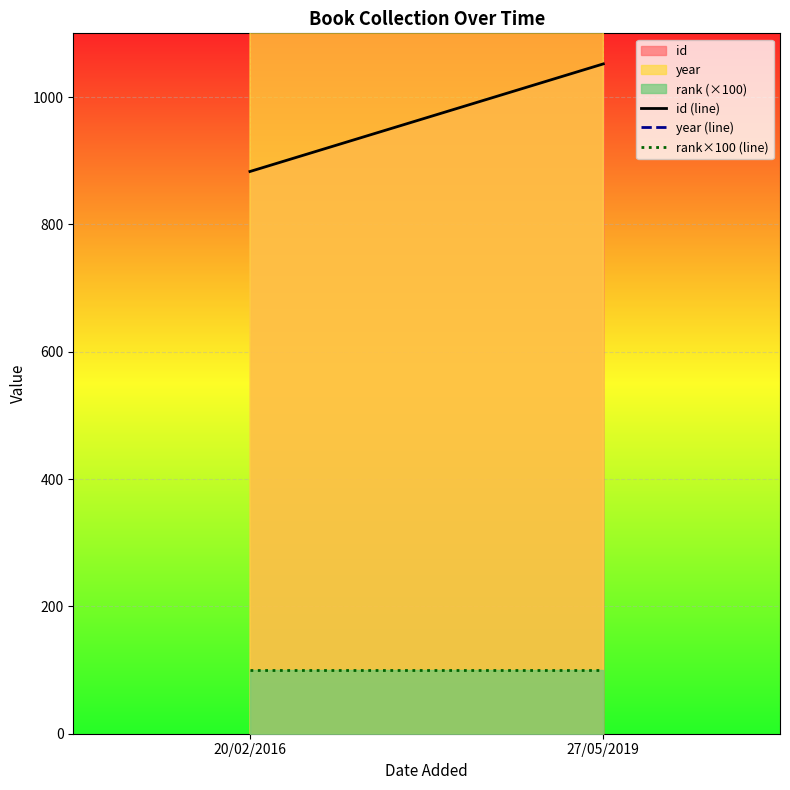

How many lines are shown in the chart?

3